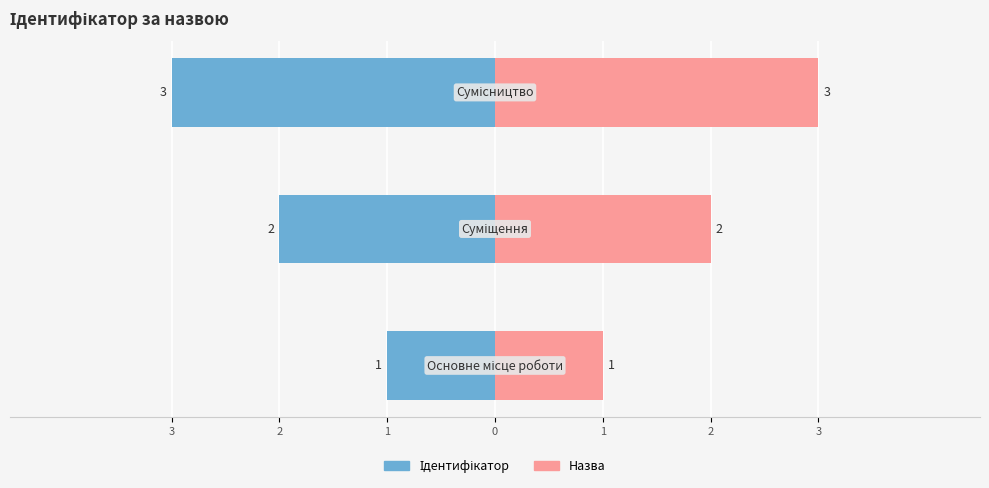

What value does the data have at Основне місце роботи?

1